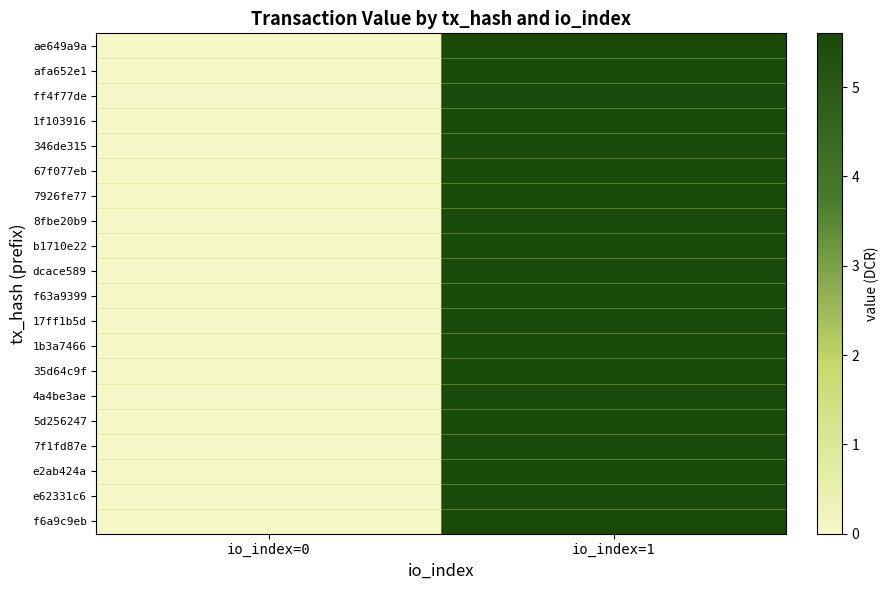

Which label corresponds to the largest value in the chart?

io_index=1